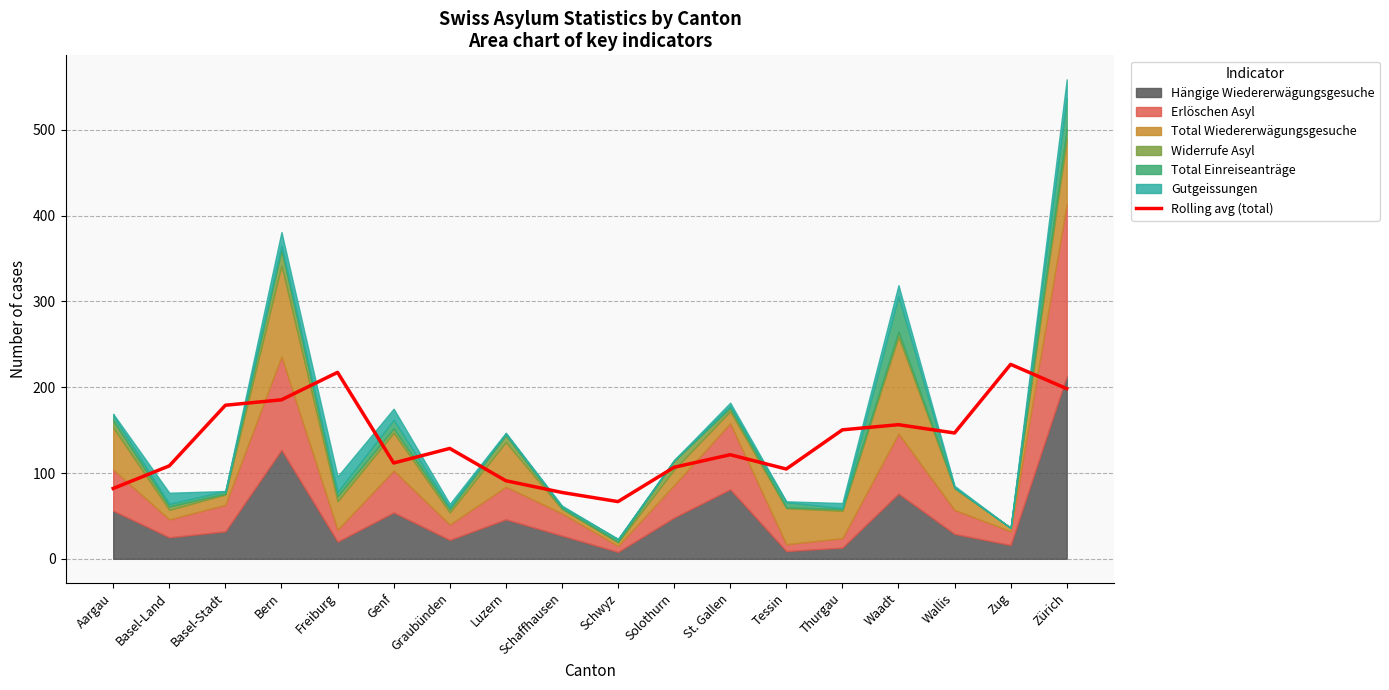

What is the change in value from Schwyz to Solothurn?

+40.0